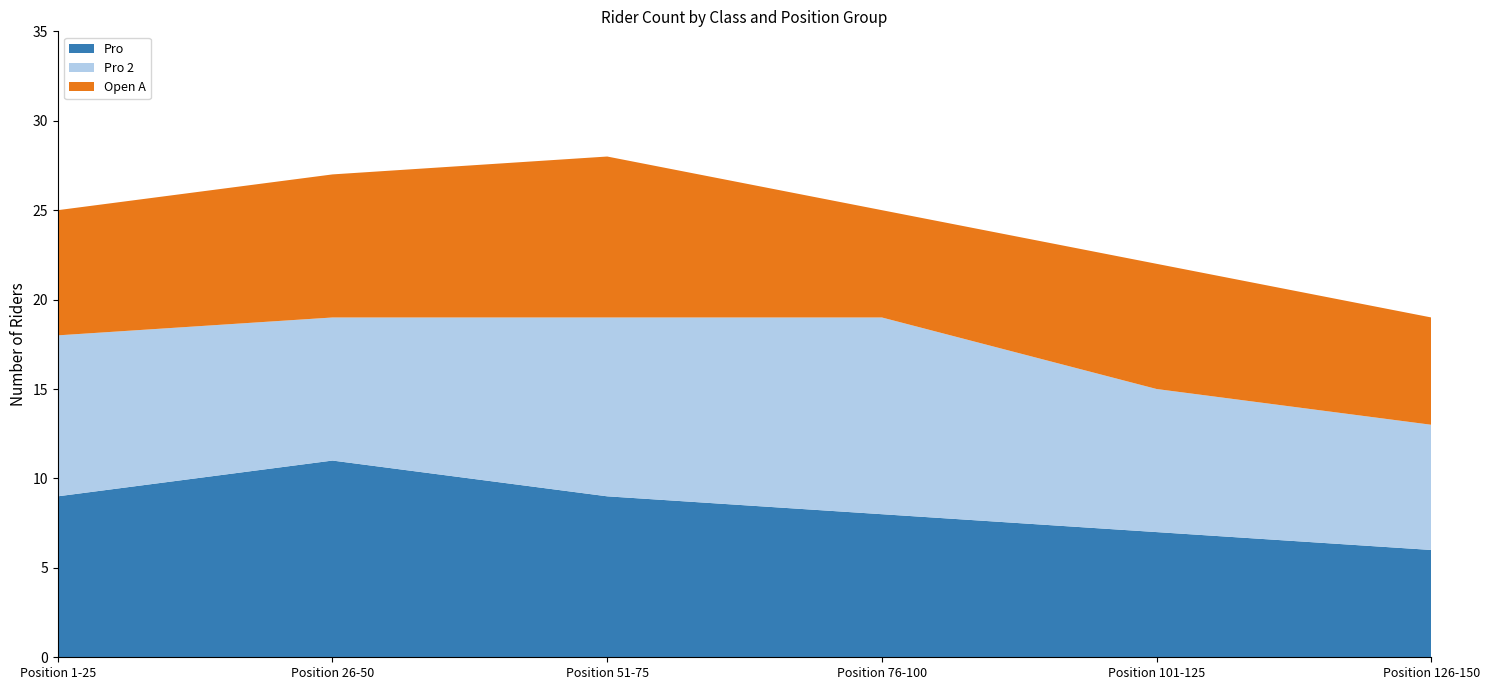

Reading left to right, what are all the values shown in this chart?

Pro: 9	11	9	8	7	6
Pro 2: 9	8	10	11	8	7
Open A: 7	8	9	6	7	6